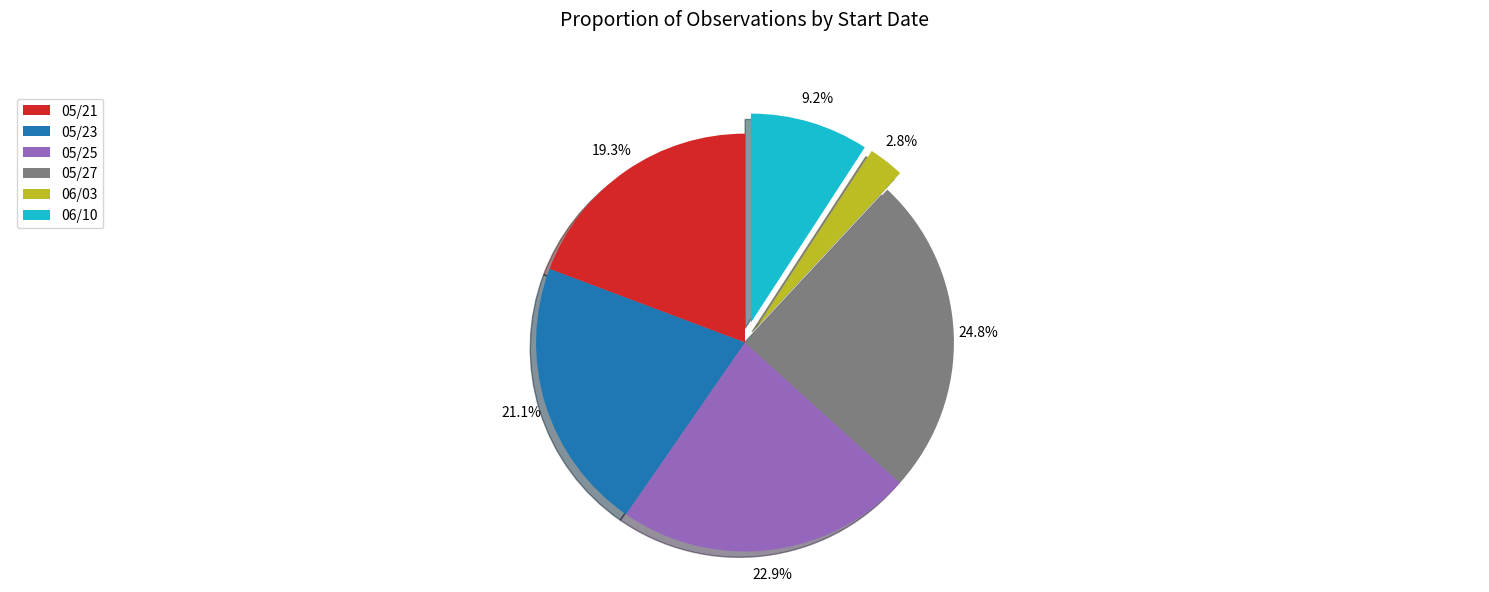

Rank the categories by value from highest to lowest.

05/27, 05/25, 05/23, 05/21, 06/10, 06/03